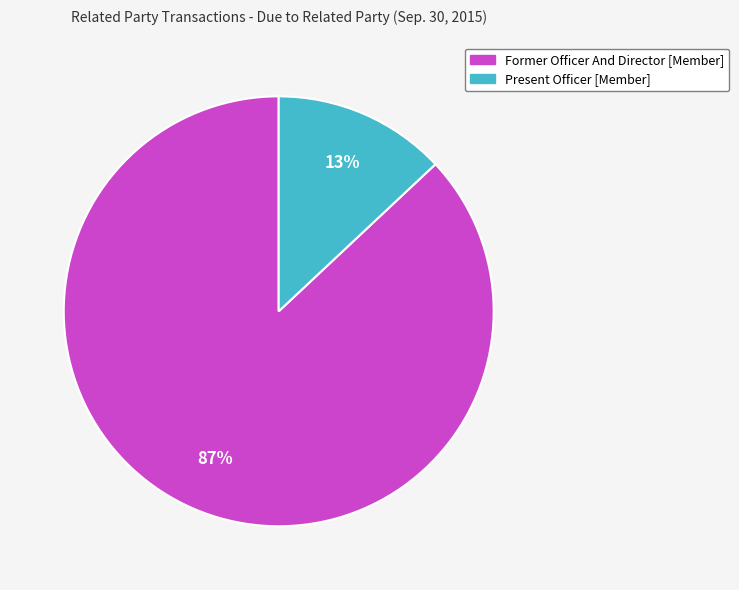

What percentage is the Former Officer And Director [Member] slice, to the nearest percent?

87%